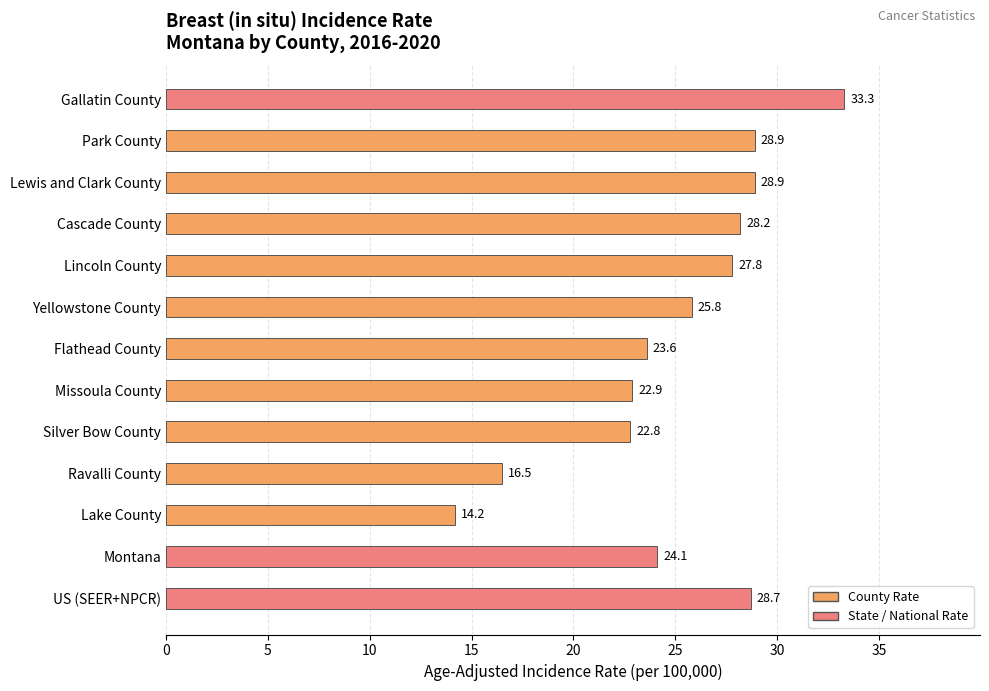

What is the difference between the maximum and minimum values?

19.1